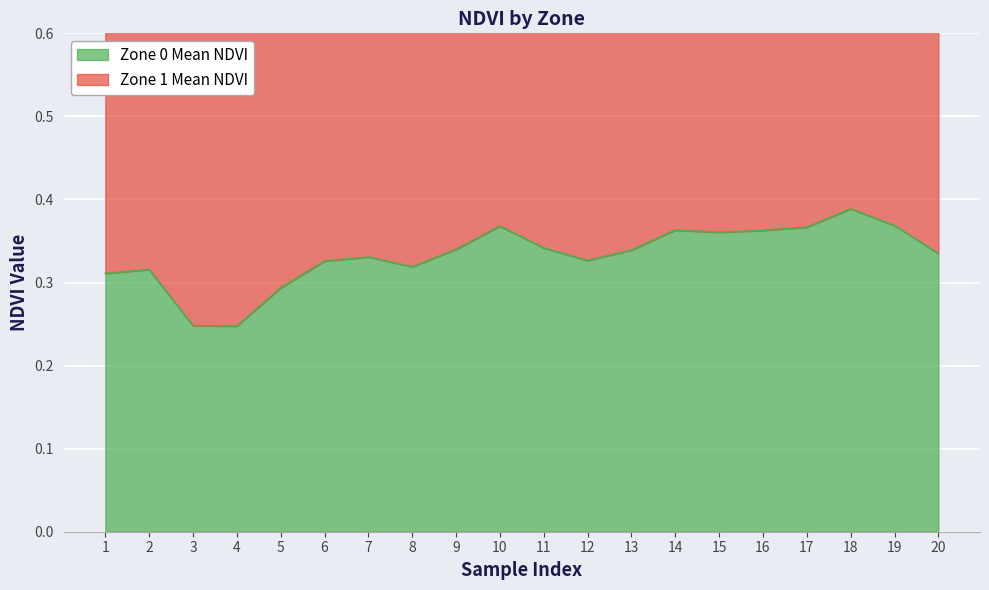

True or false: the data shows 0.3 at 6.

True